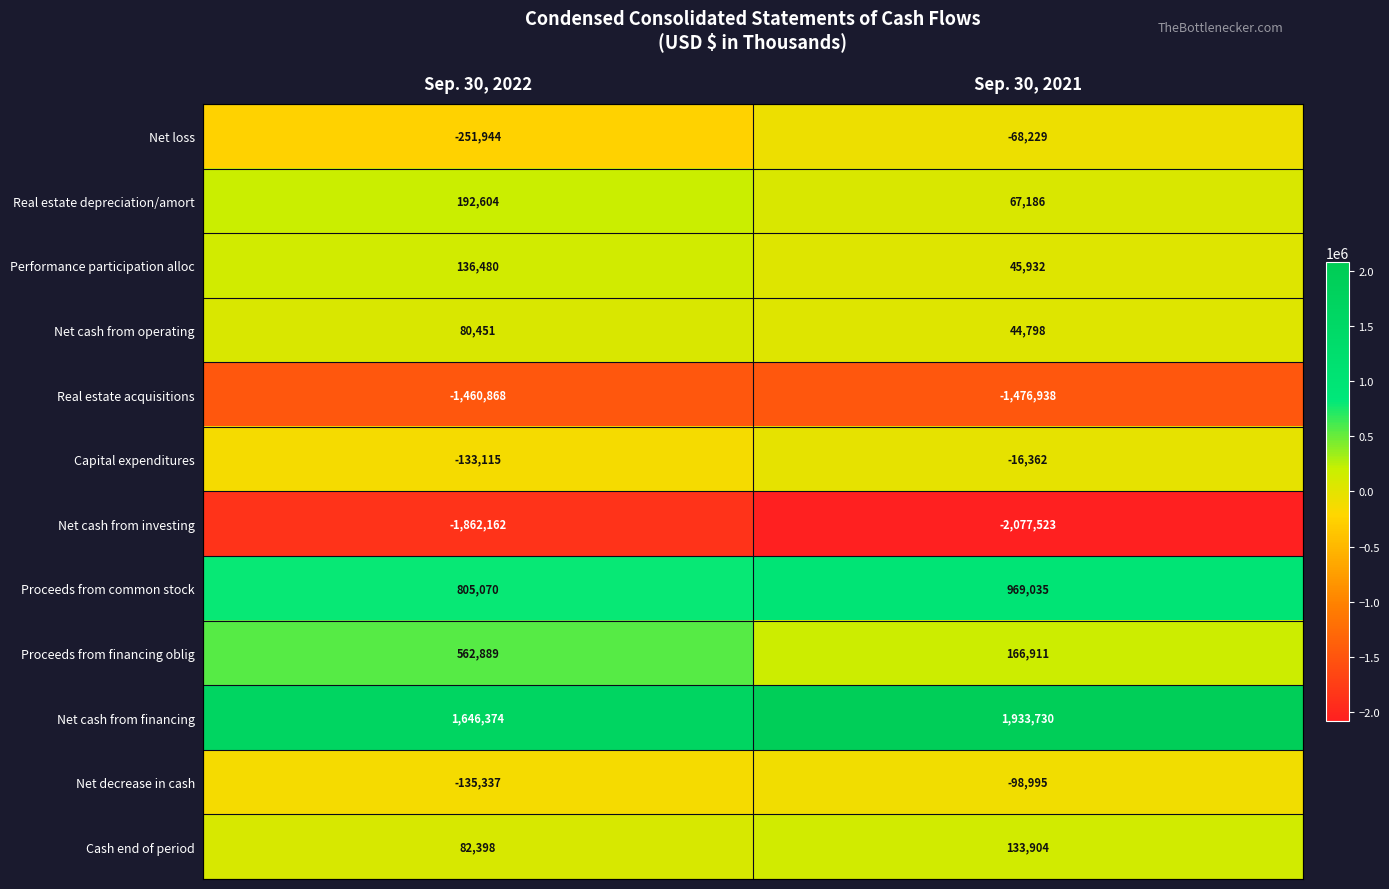

Is the value of Real estate depreciation/amort at Sep. 30, 2022 greater than the value of Cash end of period at Sep. 30, 2021?

Yes